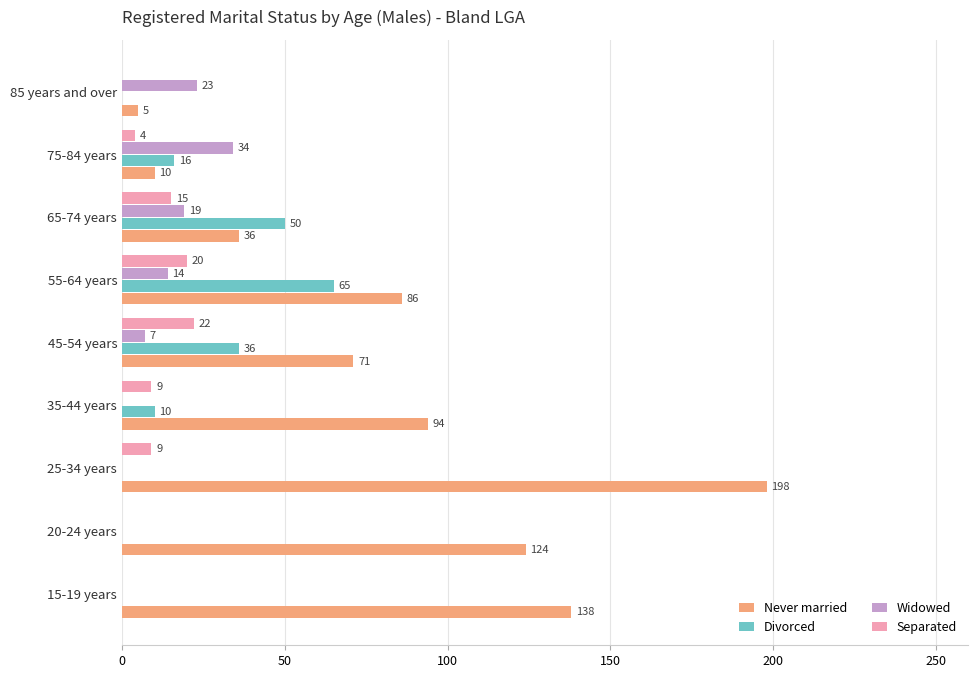

Which label corresponds to the largest value in the chart?

25-34 years